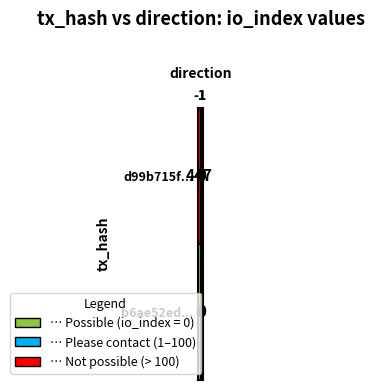

What is the difference between the maximum and minimum values in the d99b715fd3875262e741c0856f8a549308cc2f3 series?

447